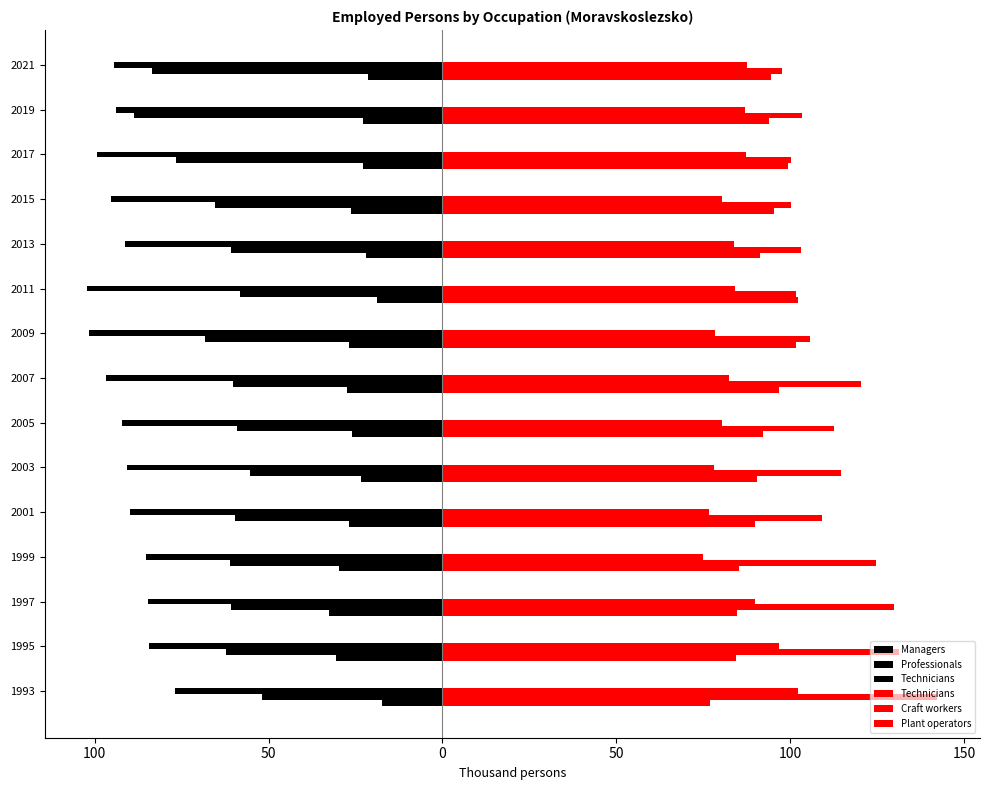

What is the greatest value displayed?

142.3